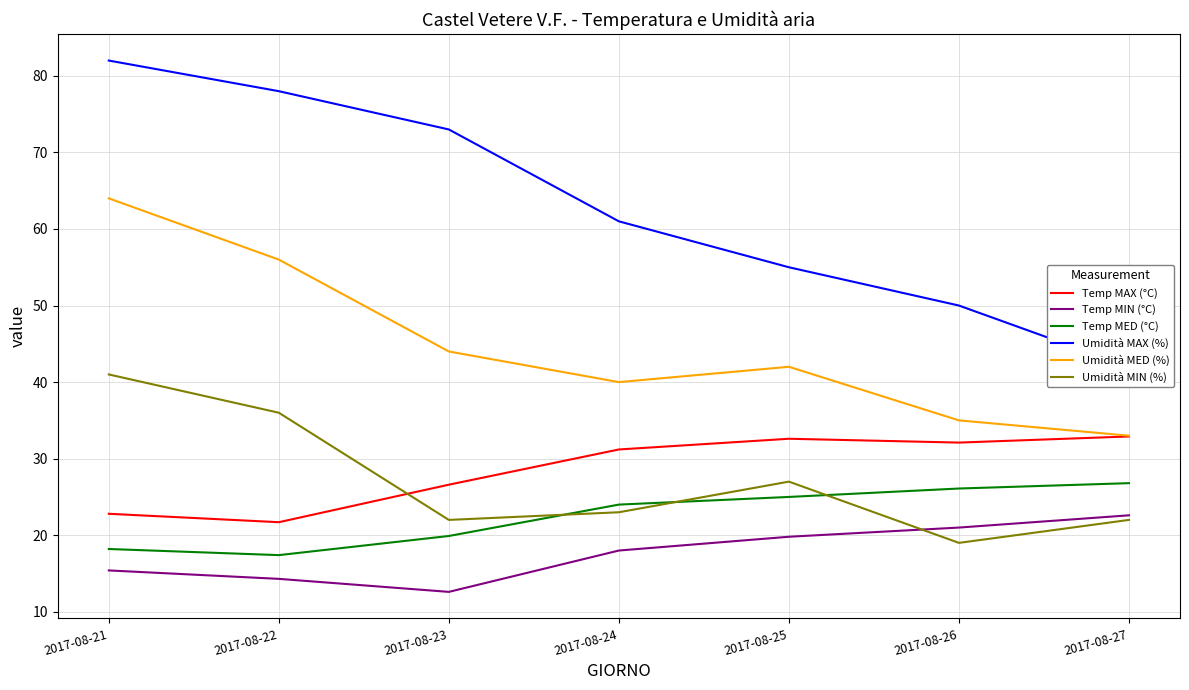

At which category does Temp MAX (°C) reach its first local peak?

2017-08-25